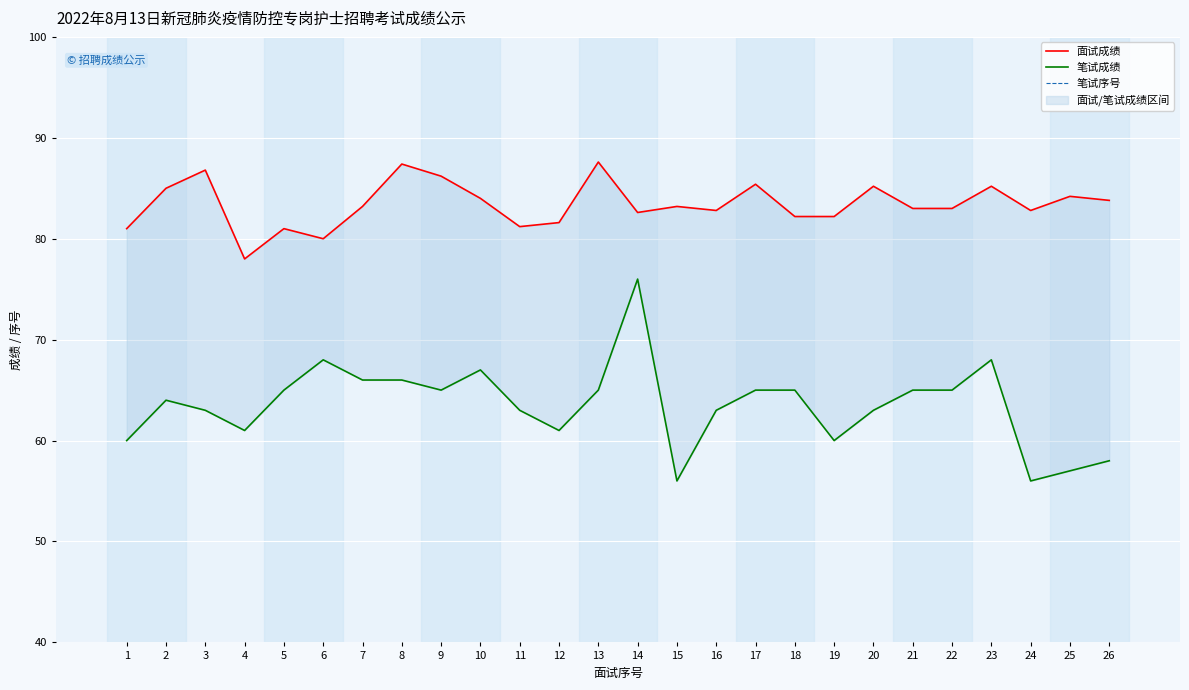

What is the sum of all 笔试成绩 values?

1651.0